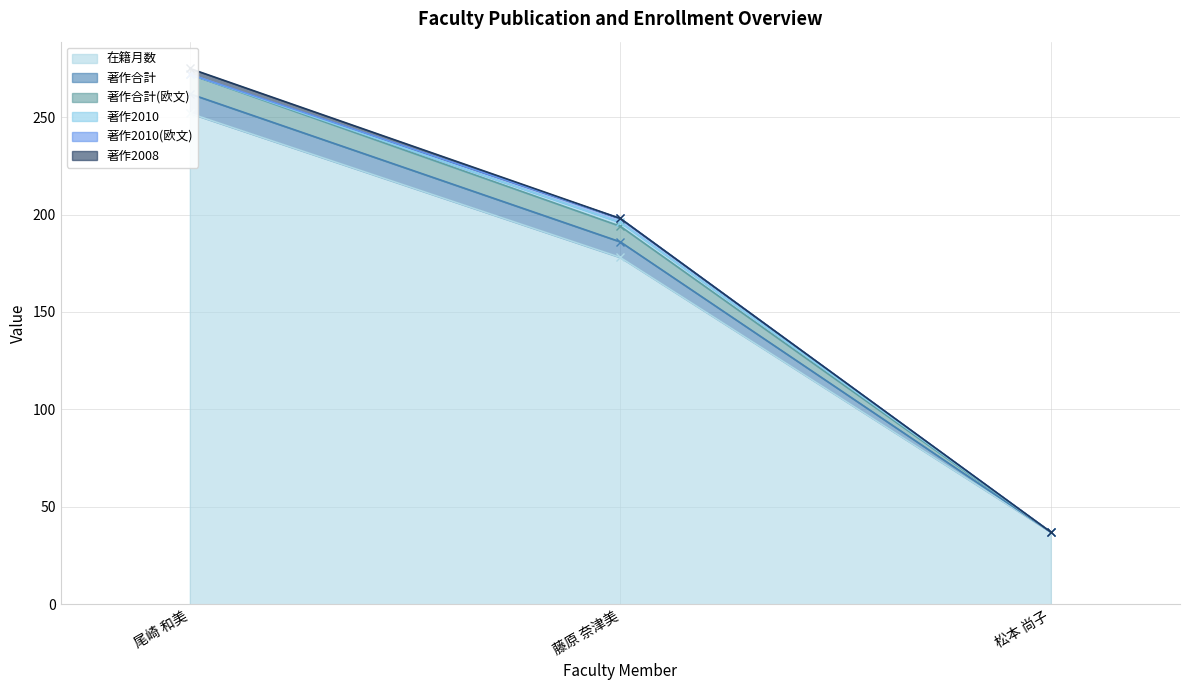

Which category has the highest value in the 著作合計 series?

尾崎 和美